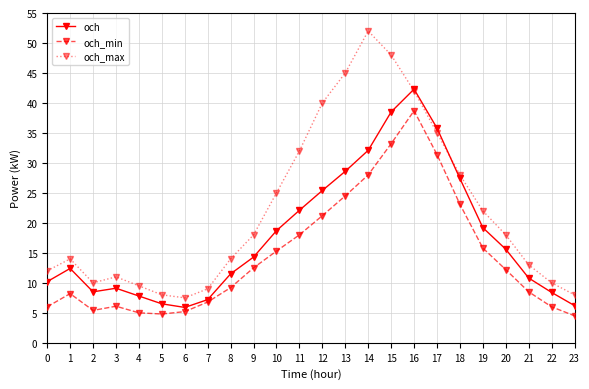

Rank the series at 20 from lowest to highest value.

och_min, och, och_max